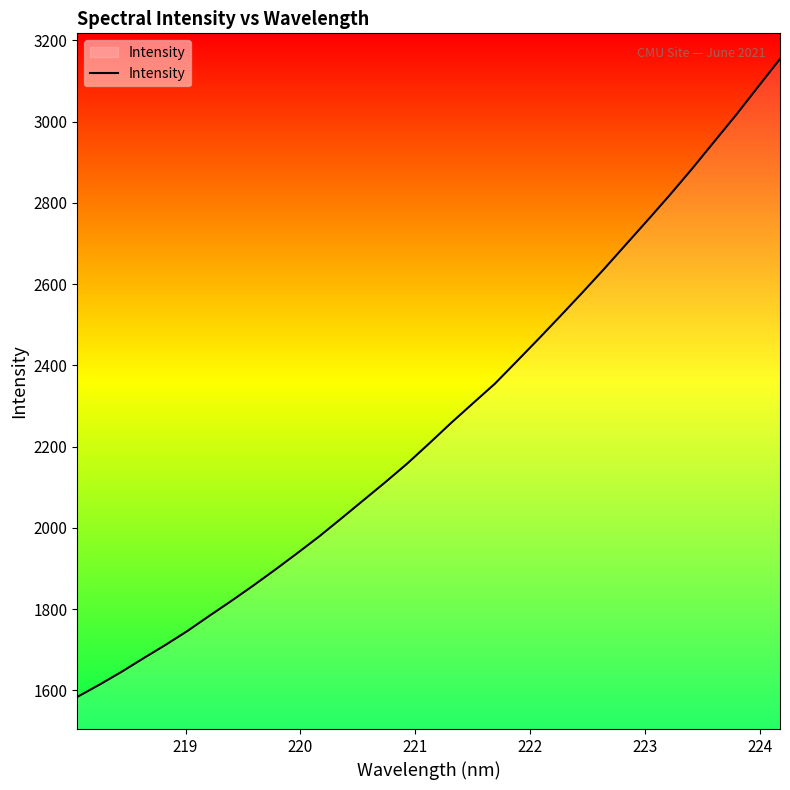

What is the difference between the maximum and minimum values?

1570.4